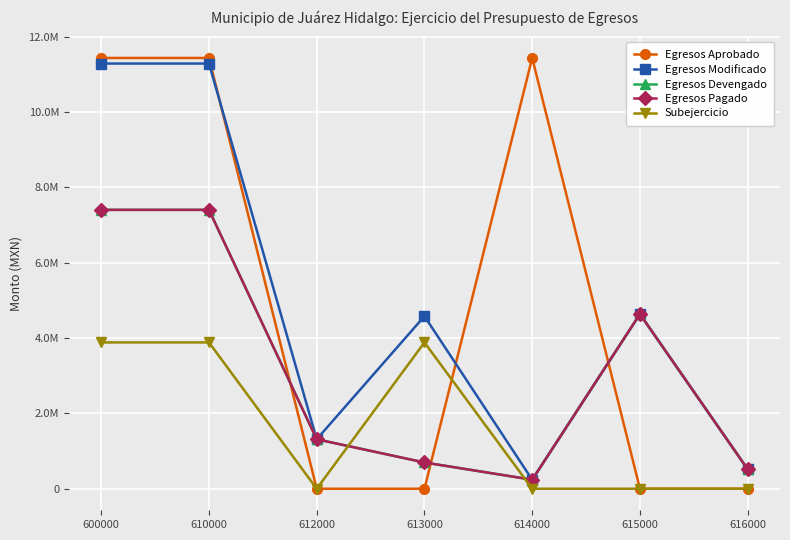

What is the difference between the maximum and minimum values in the Egresos Pagado series?

7162417.8